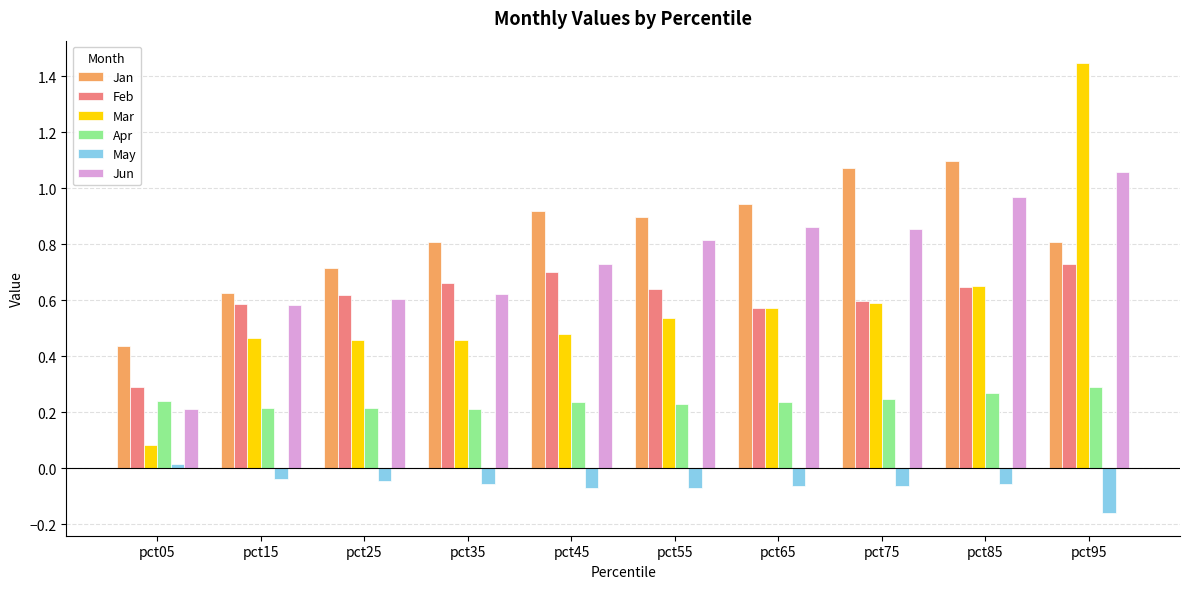

Is the value of Mar at pct15 greater than the value of May at pct95?

Yes